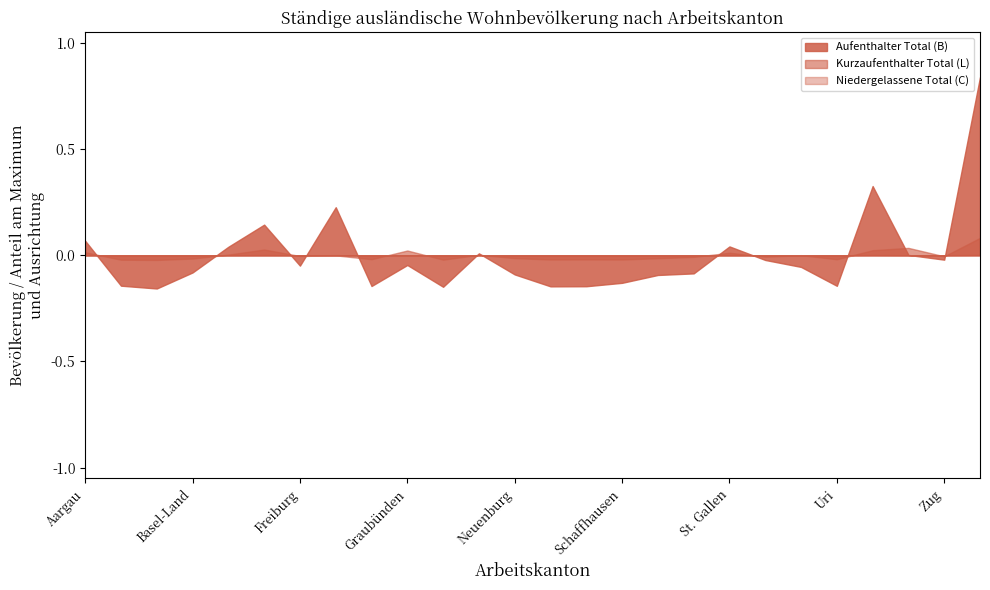

Which series has the largest range (max minus min)?

Aufenthalter Total (B)